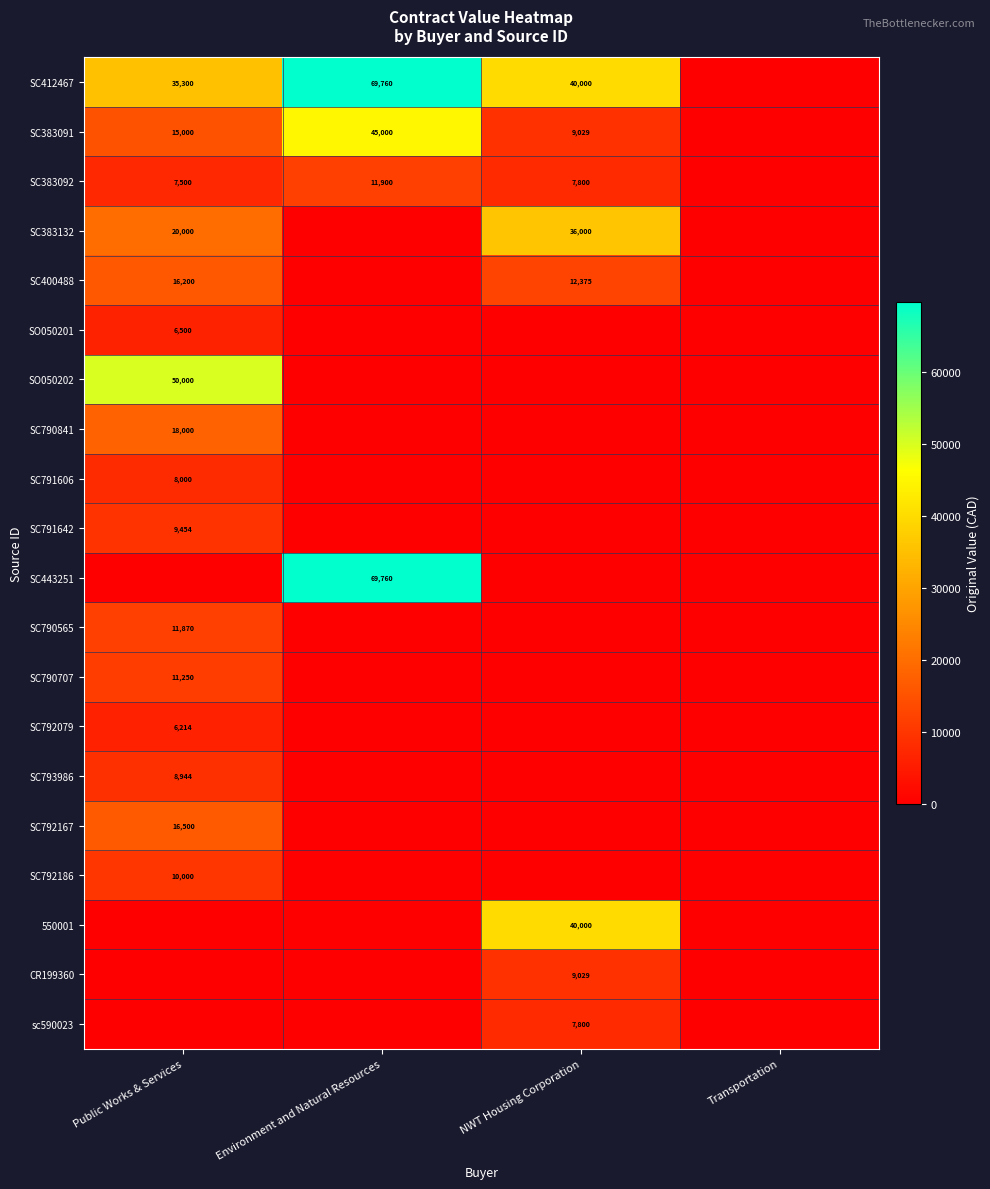

Count the number of data series in this chart.

20